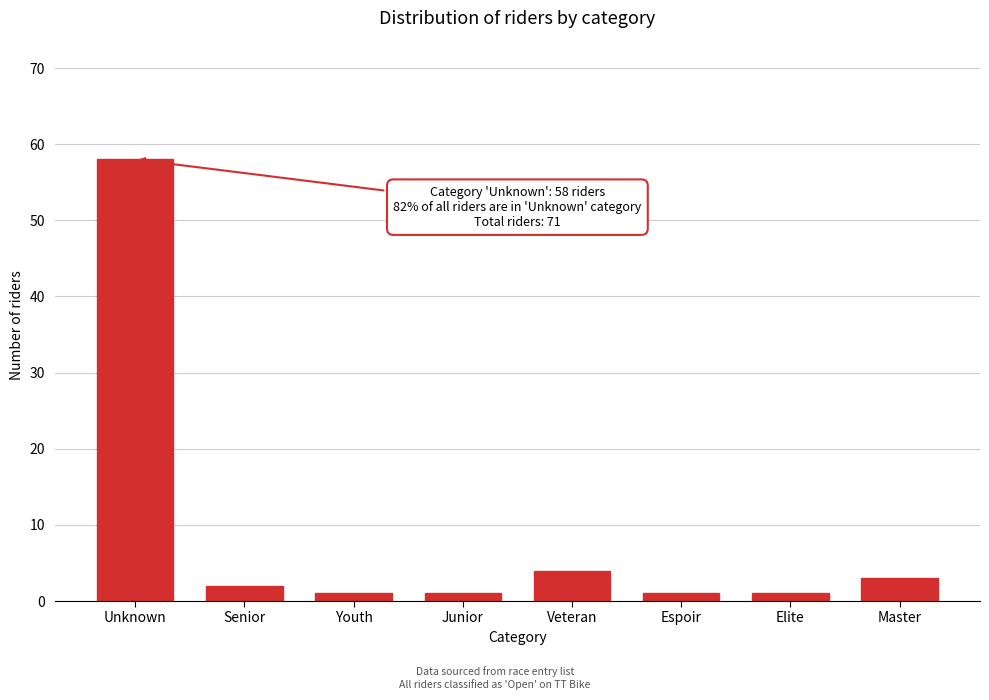

Reading right to left, list all the values displayed in this chart.

Master=3	Elite=1	Espoir=1	Veteran=4	Junior=1	Youth=1	Senior=2	Unknown=58